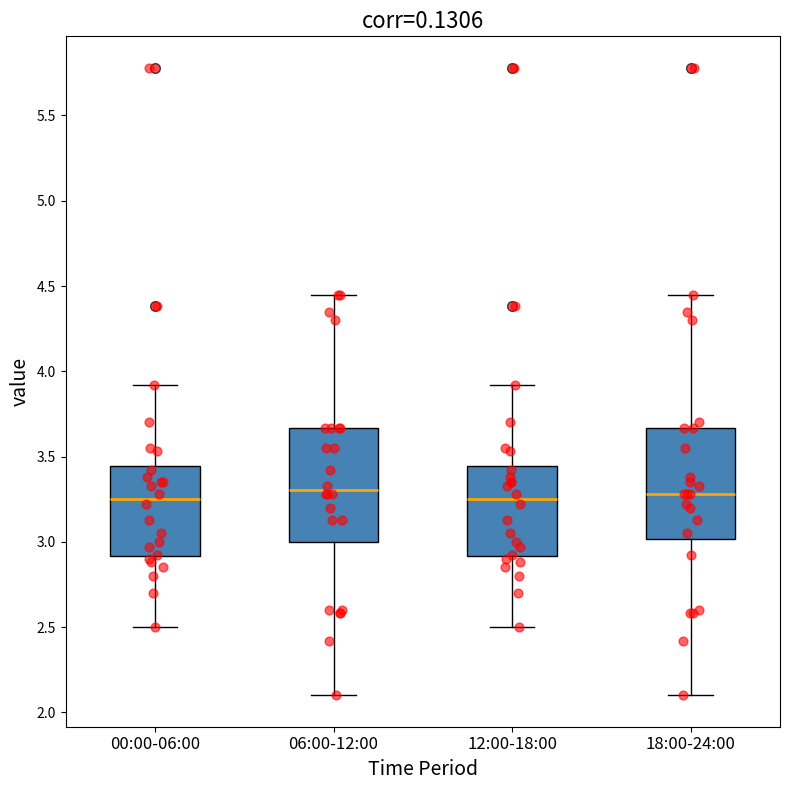

Reading left to right, transcribe this box plot: for each box, give where its median line is, the range the box spans, and where its two whiskers end, as read against the y-axis. The values are not printed on the chart, so give them approximately, as read against the axis.

00:00-06:00: median 3.25, box 2.90 to 3.45, whiskers 2.50 to 3.90
06:00-12:00: median 3.30, box 3.00 to 3.65, whiskers 2.10 to 4.45
12:00-18:00: median 3.25, box 2.90 to 3.45, whiskers 2.50 to 3.90
18:00-24:00: median 3.30, box 3.00 to 3.65, whiskers 2.10 to 4.45